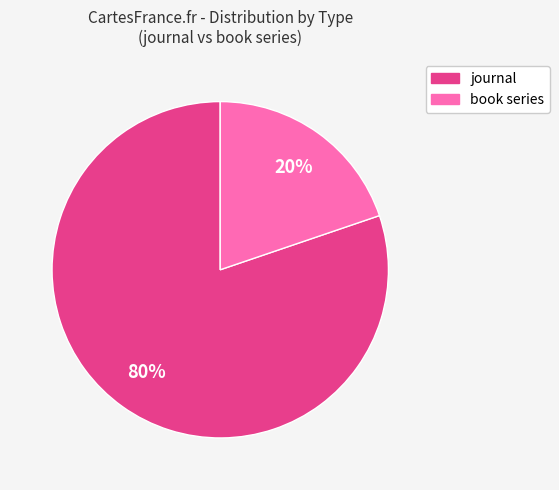

Between journal and book series, which is larger?

journal